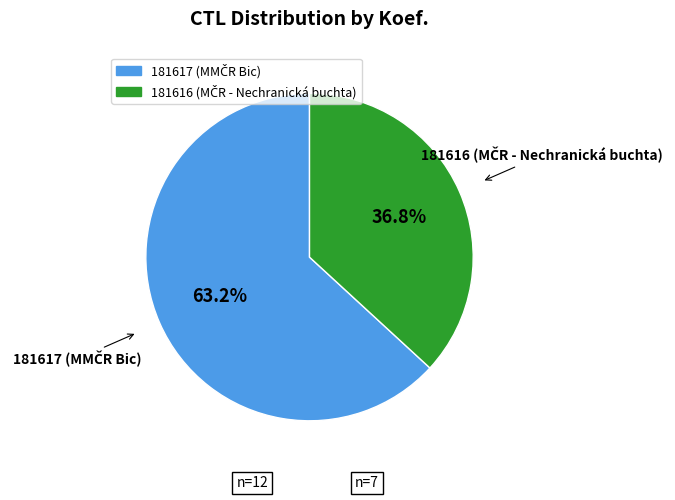

What is the majority slice?

181617